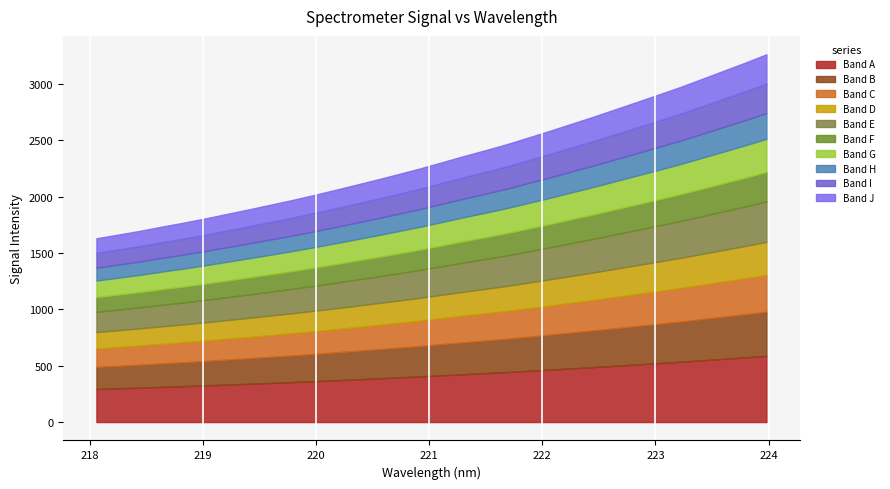

List the labels in order of value, largest first.

223.9802, 223.7895, 223.5987, 223.408, 223.2172, 223.0264, 222.8355, 222.6447, 222.4538, 222.263, 222.0721, 221.8812, 221.6902, 221.4993, 221.3083, 221.1174, 220.9264, 220.7354, 220.5444, 220.3533, 220.1623, 219.9712, 219.7801, 219.589, 219.3979, 219.2067, 219.0156, 218.8244, 218.6332, 218.442, 218.2508, 218.0596